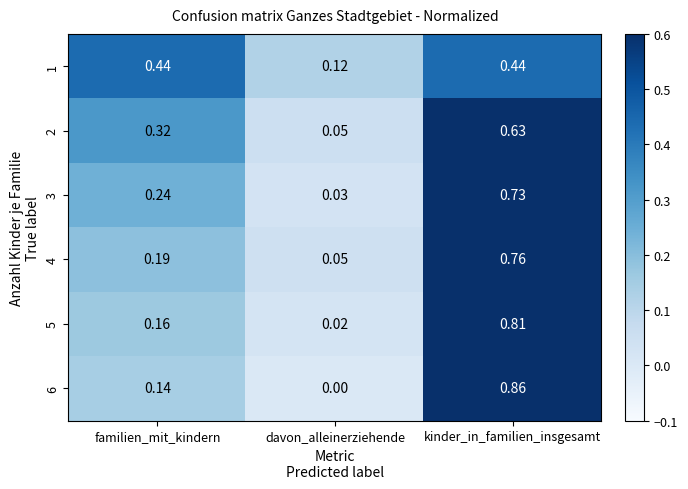

At which label does 4 reach its peak?

kinder_in_familien_insgesamt